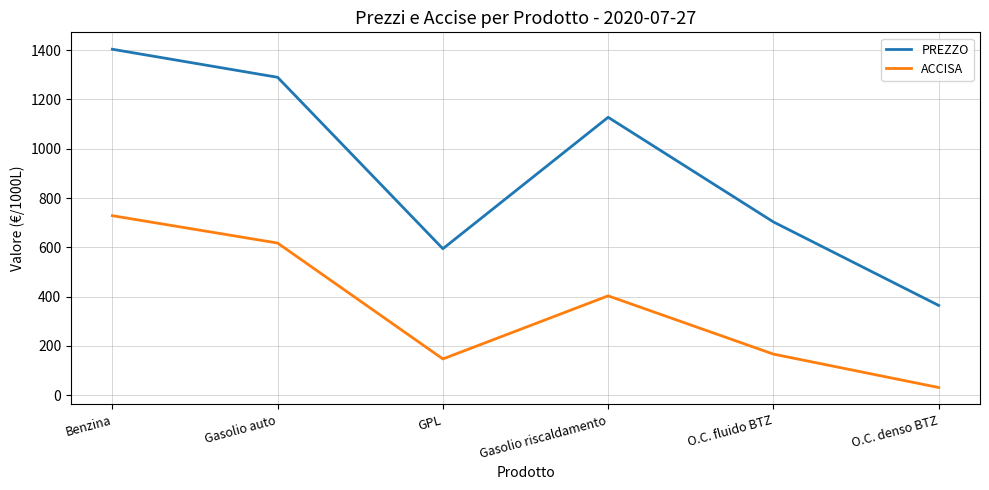

Reading left to right, transcribe all the data shown in this chart.

PREZZO: 1403.6	1289.7	594.4	1127.5	703.1	364.3
ACCISA: 728.4	617.4	147.3	403.2	166.8	31.4